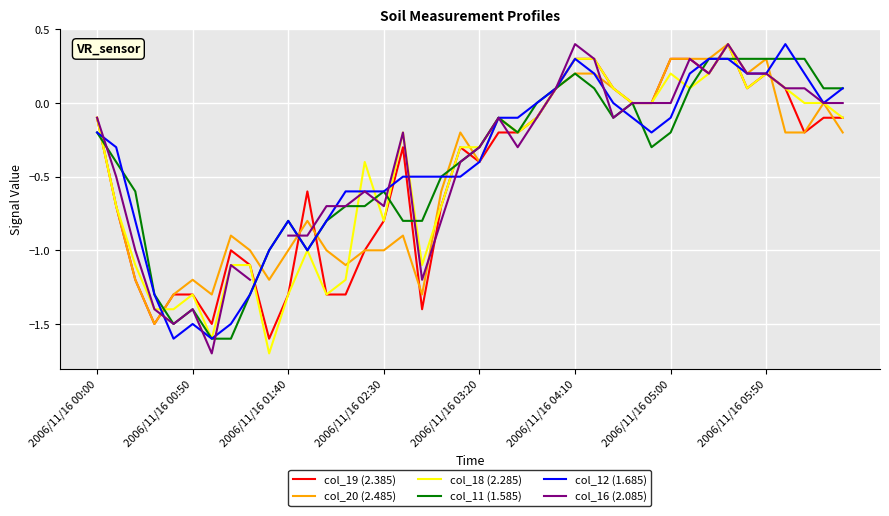

What is the sum of the col_19 (2.385) values at 22 and 27?

-0.1